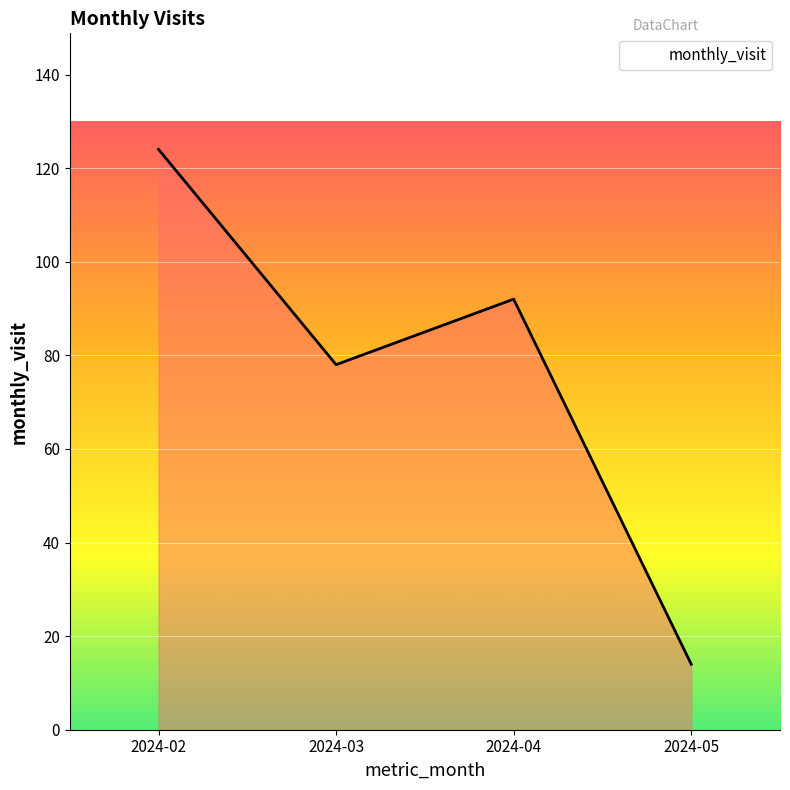

How many interior local peaks (higher than both neighbors) does the data have?

1